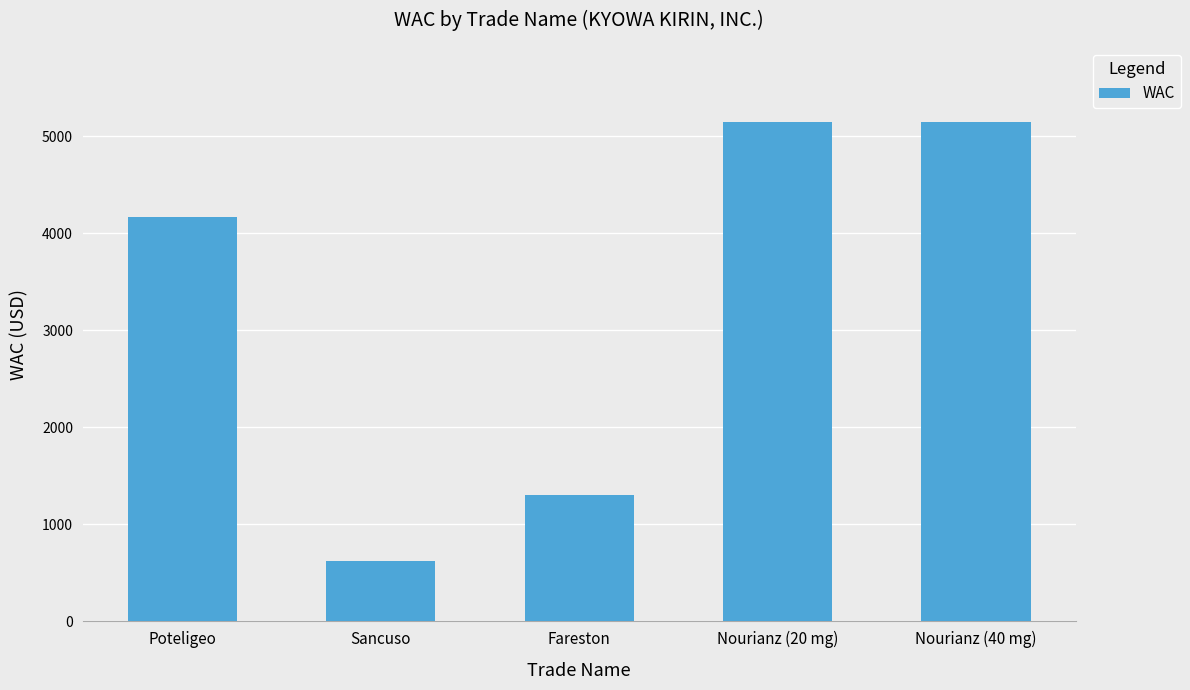

What position from the left is Poteligeo?

1